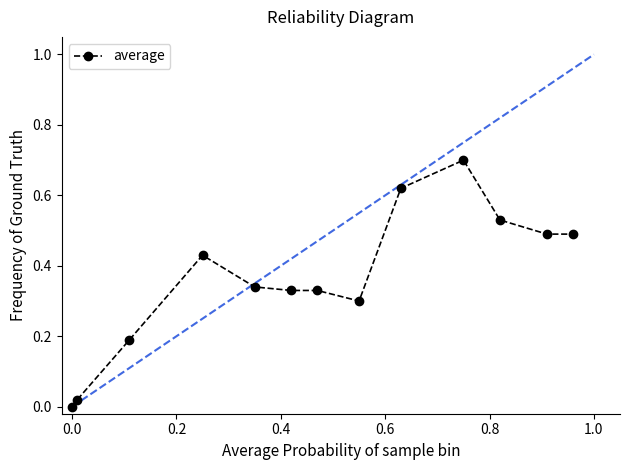

What is the greatest value displayed?

0.7